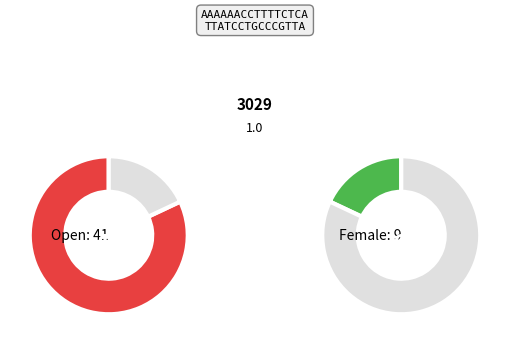

Which slice is the largest?

Open